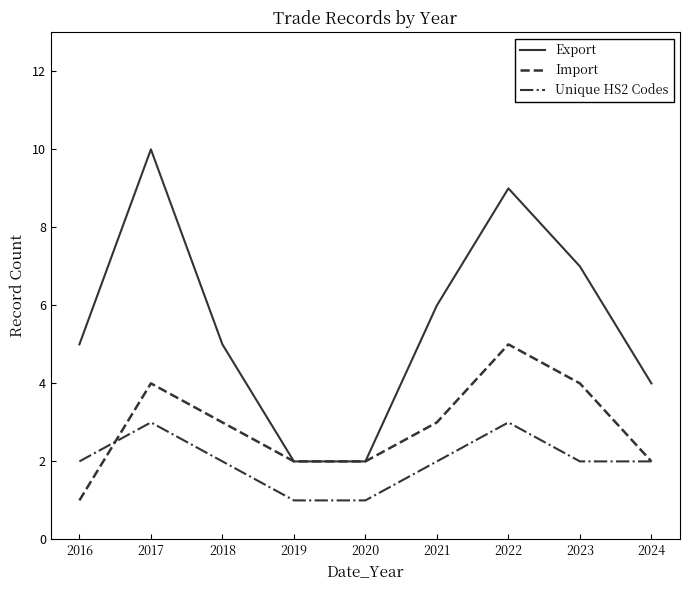

What is the highest value of the Export series?

10